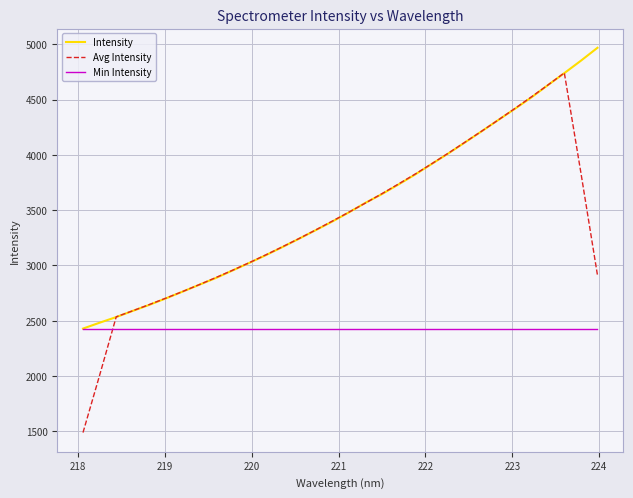

Rank the series by their maximum value, from lowest to highest.

Min Intensity, Avg Intensity, Intensity